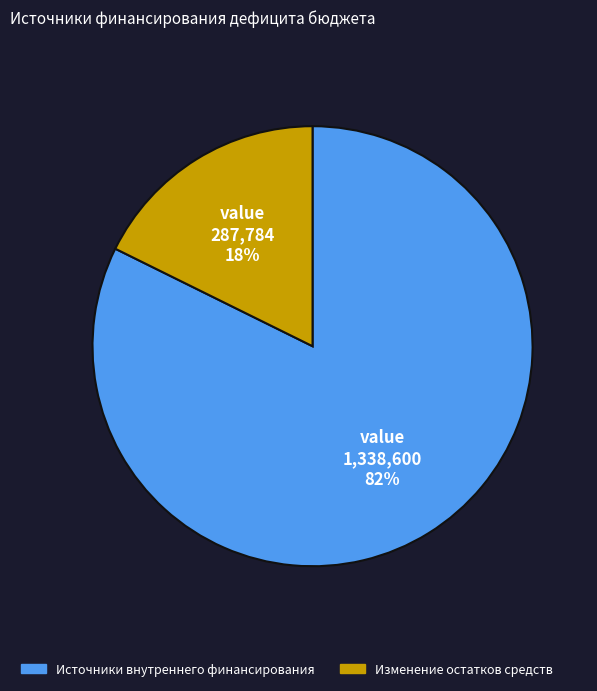

To the nearest percent, what is the average slice percentage?

50%